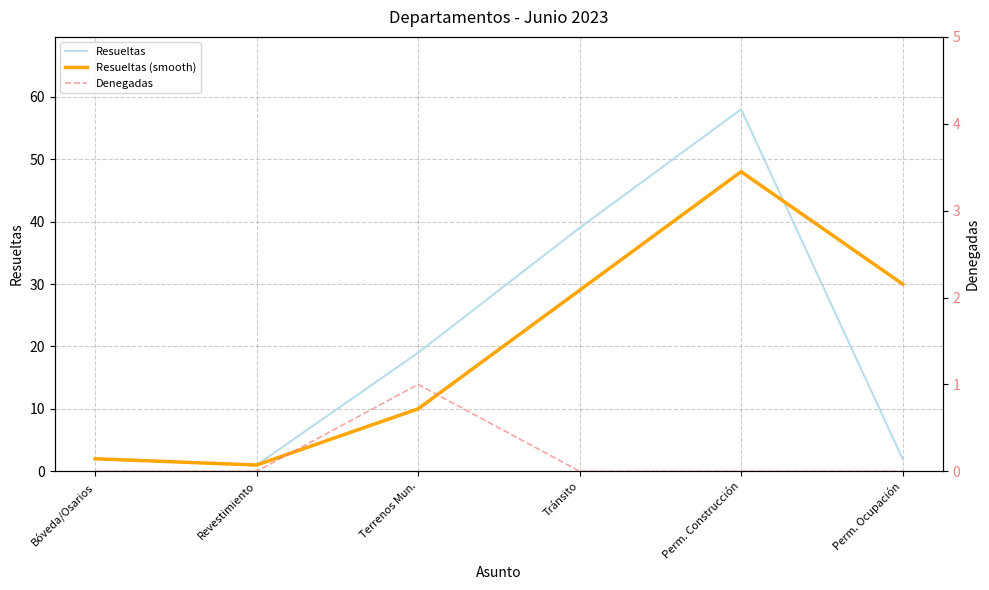

What position from the left is Perm. Ocupación?

6